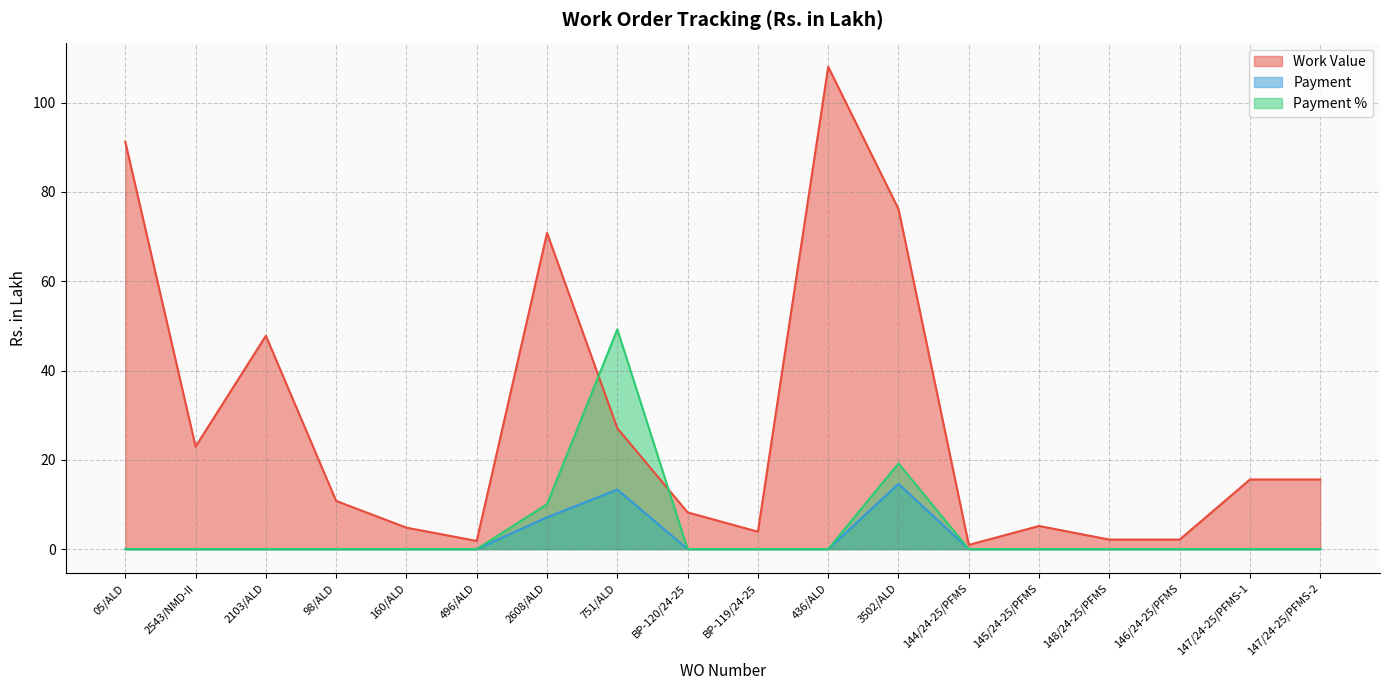

What are all the series names shown in the legend?

Work Value, Payment, Payment %